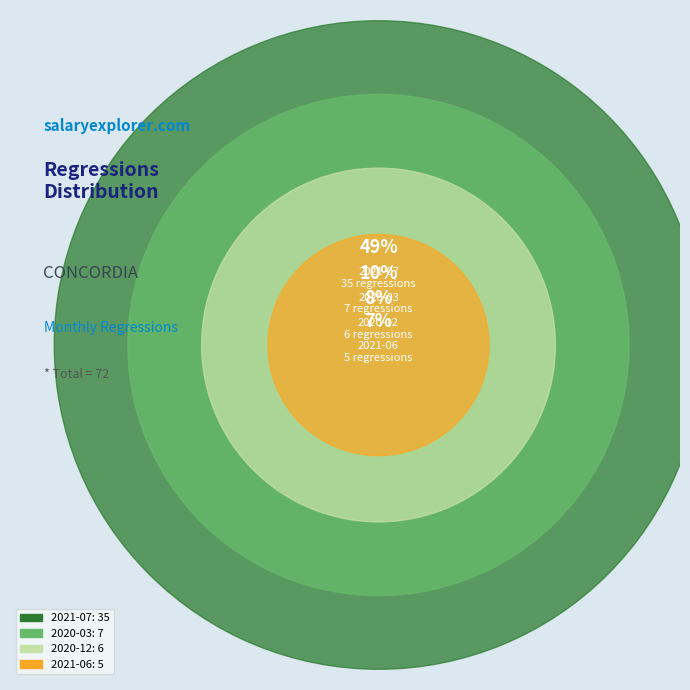

Does any single category account for the majority?

No